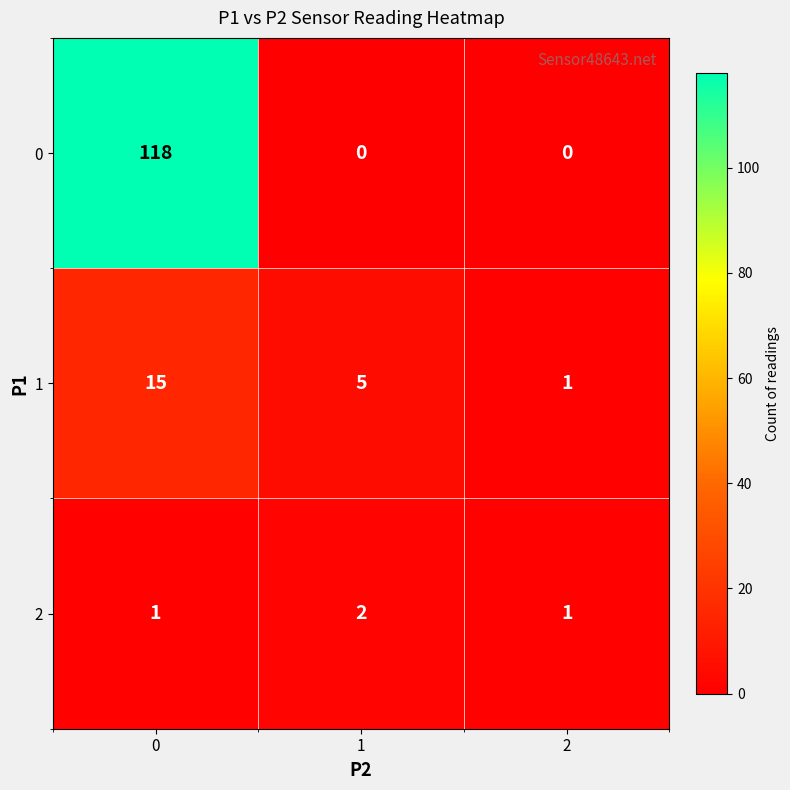

Is the value of 2 at 0 greater than the value of 1 at 1?

No